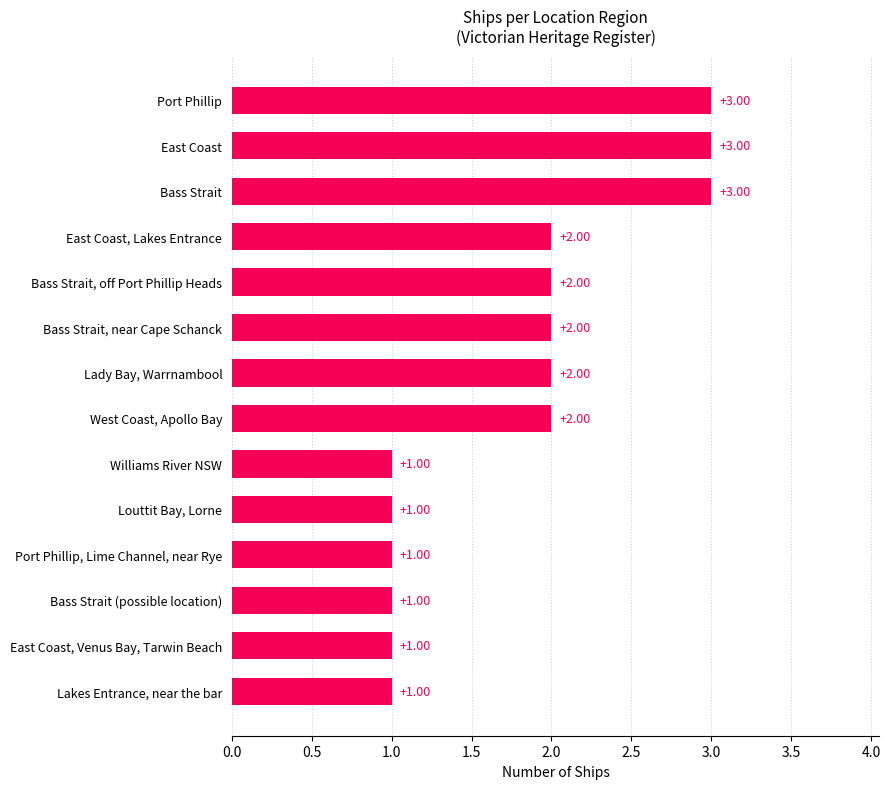

What is the sum of all values?

25